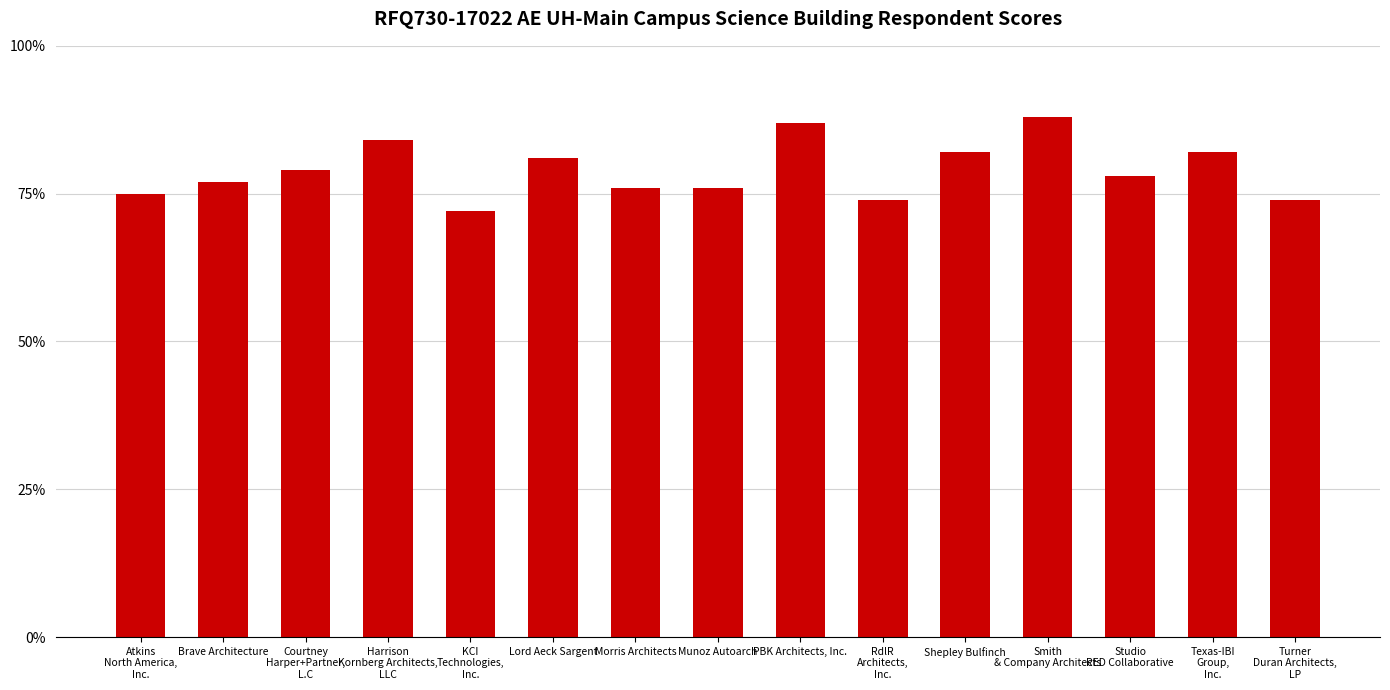

Count the number of data series in this chart.

1